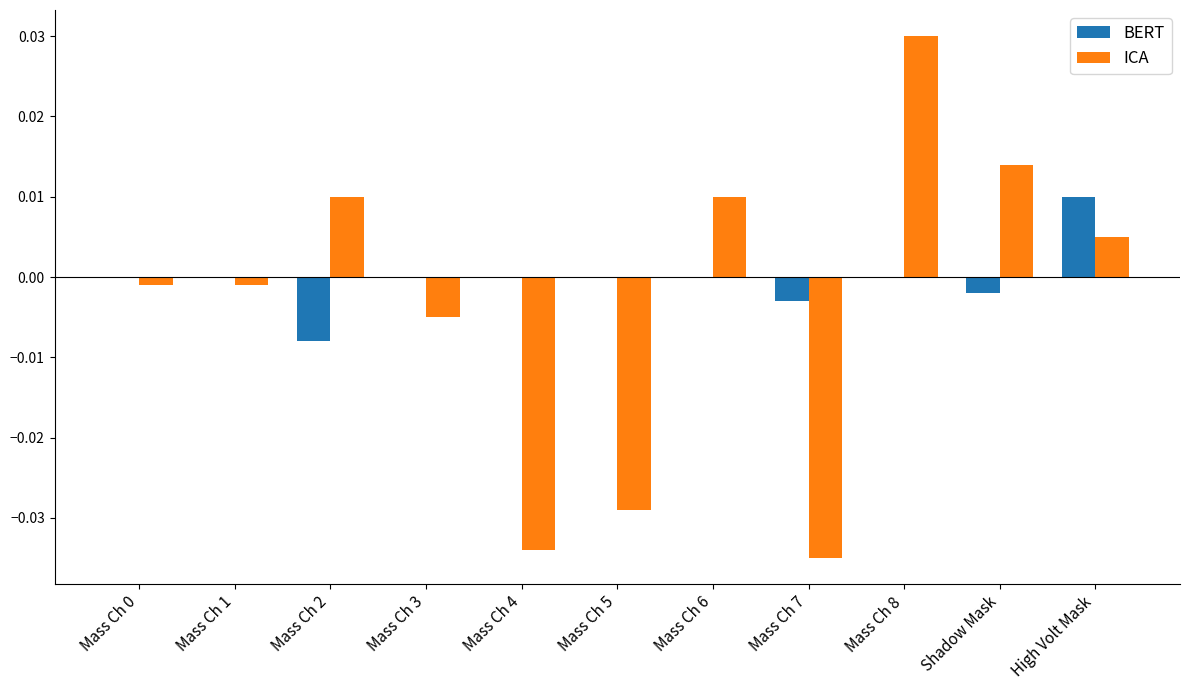

Which series has the largest total across all categories?

BERT